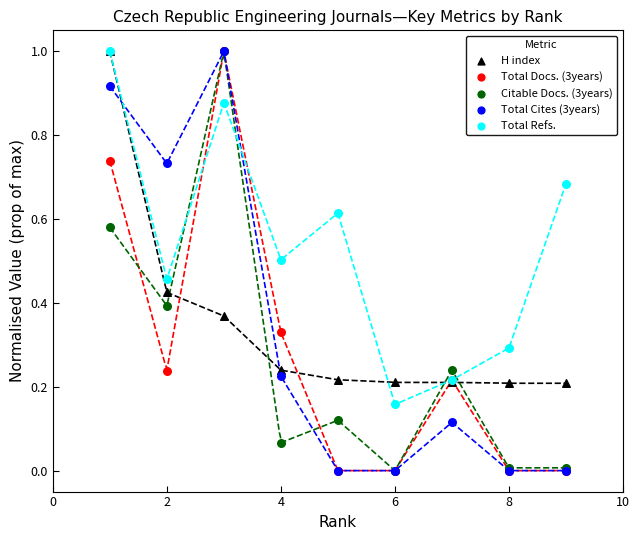

Which series has the largest Y range (max minus min)?

Total Docs. (3years)